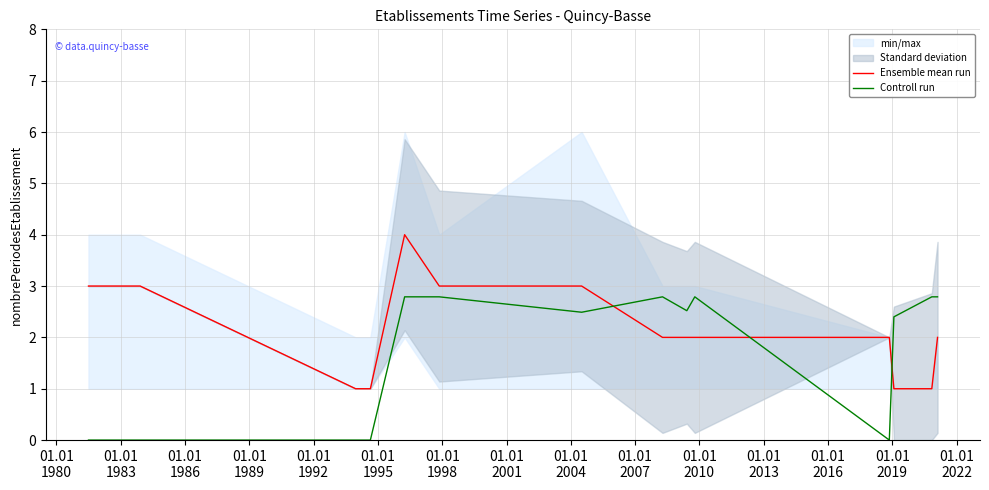

How many lines are shown in the chart?

2